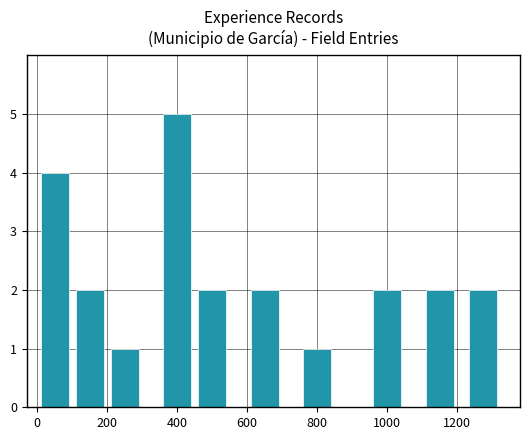

Does the chart contain any negative values?

No